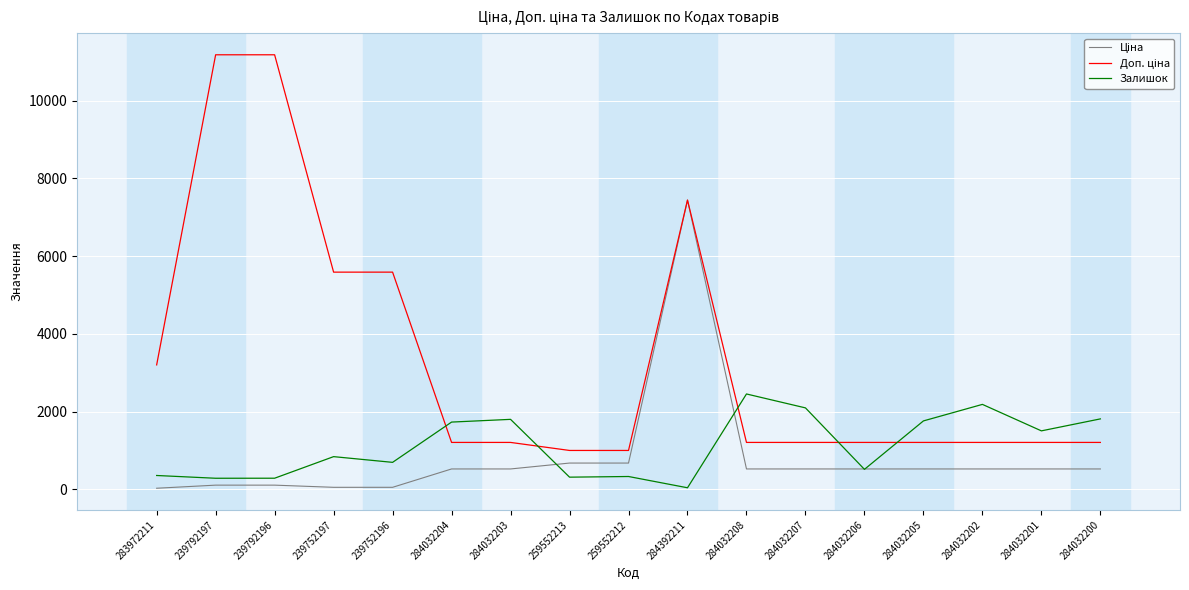

What is the greatest value displayed?

11182.0